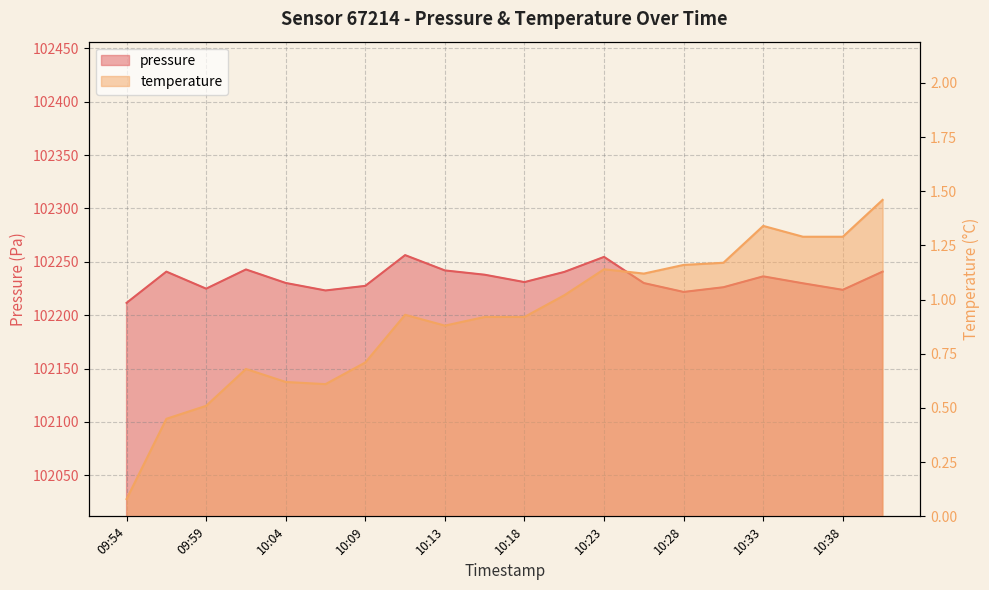

Where is the first local minimum for temperature?

10:06